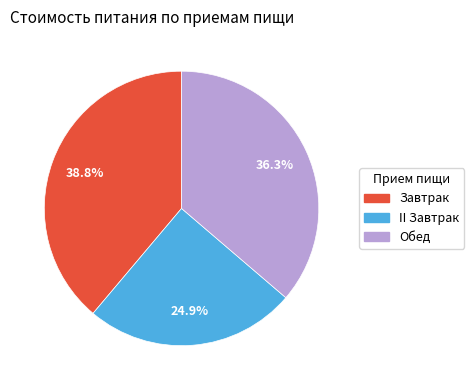

To the nearest percent, what is the combined percentage of Завтрак and Обед?

75%